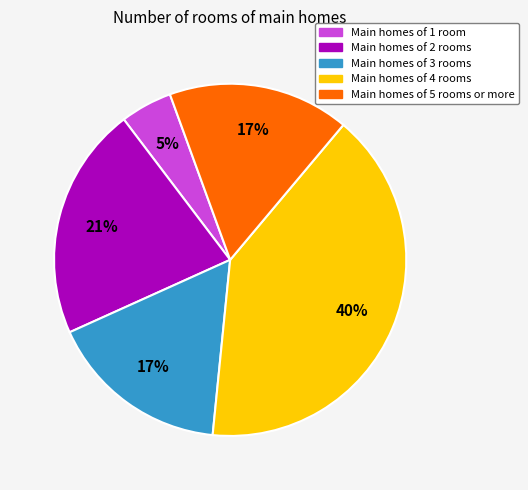

How many segments does this pie chart have?

5